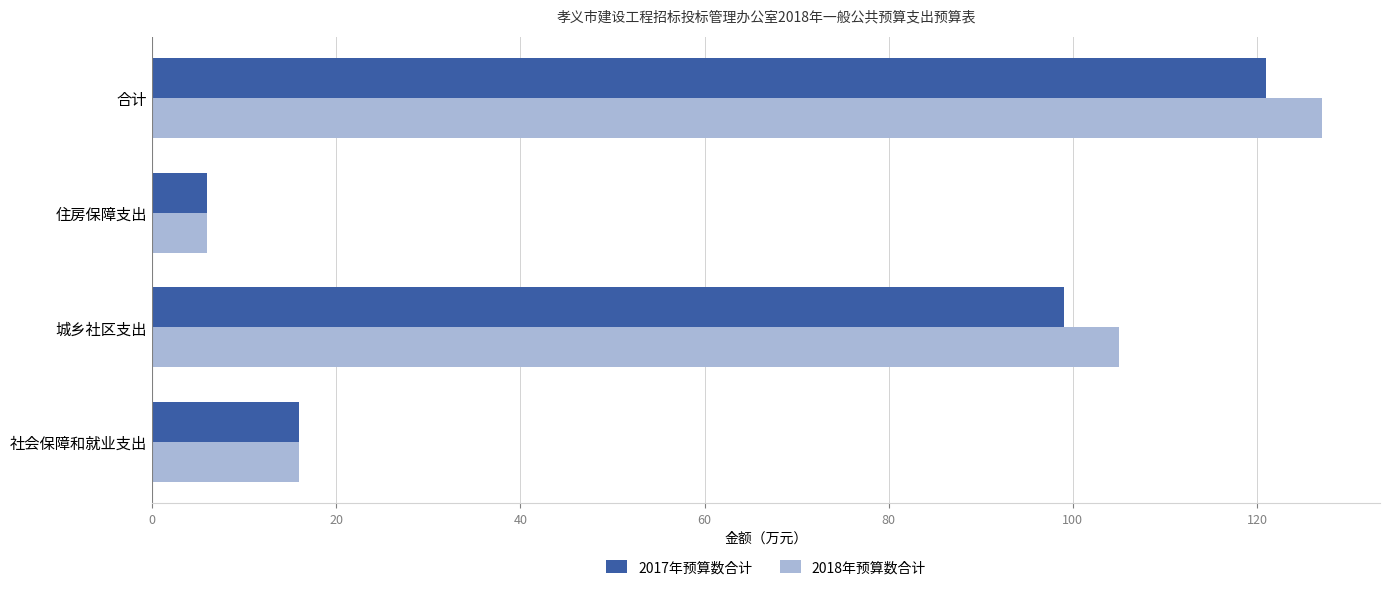

List the labels in order of 2017年预算数合计 value, largest first.

合计, 城乡社区支出, 社会保障和就业支出, 住房保障支出